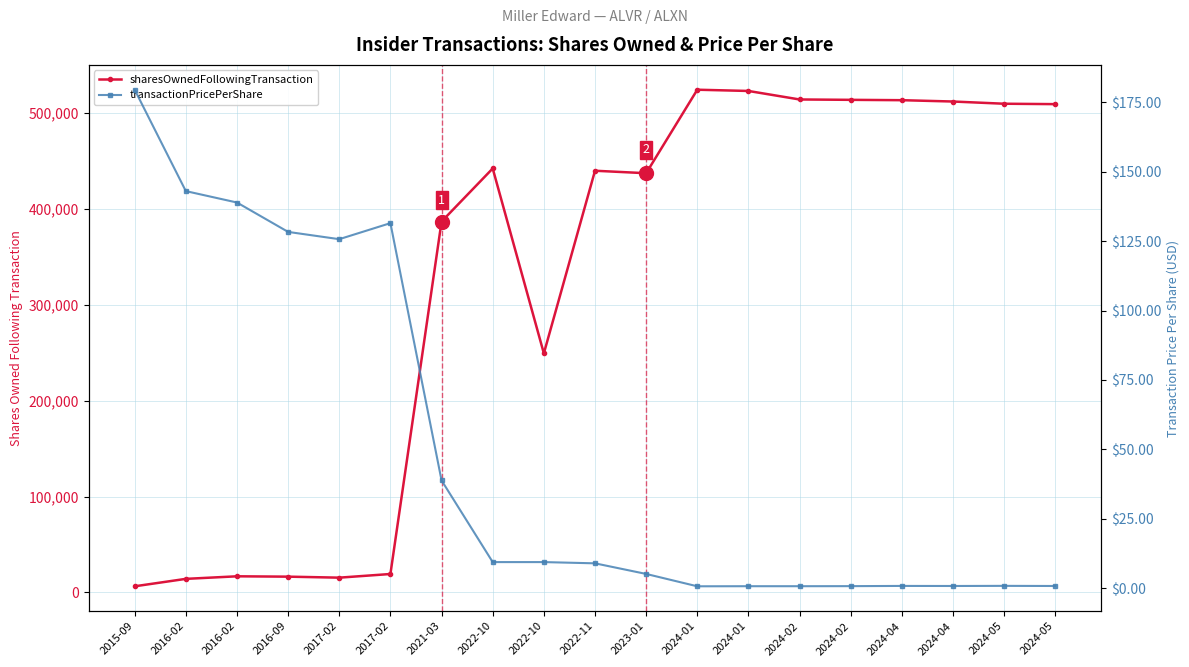

Rank the series at 2023-01 from lowest to highest value.

transactionPricePerShare, sharesOwnedFollowingTransaction